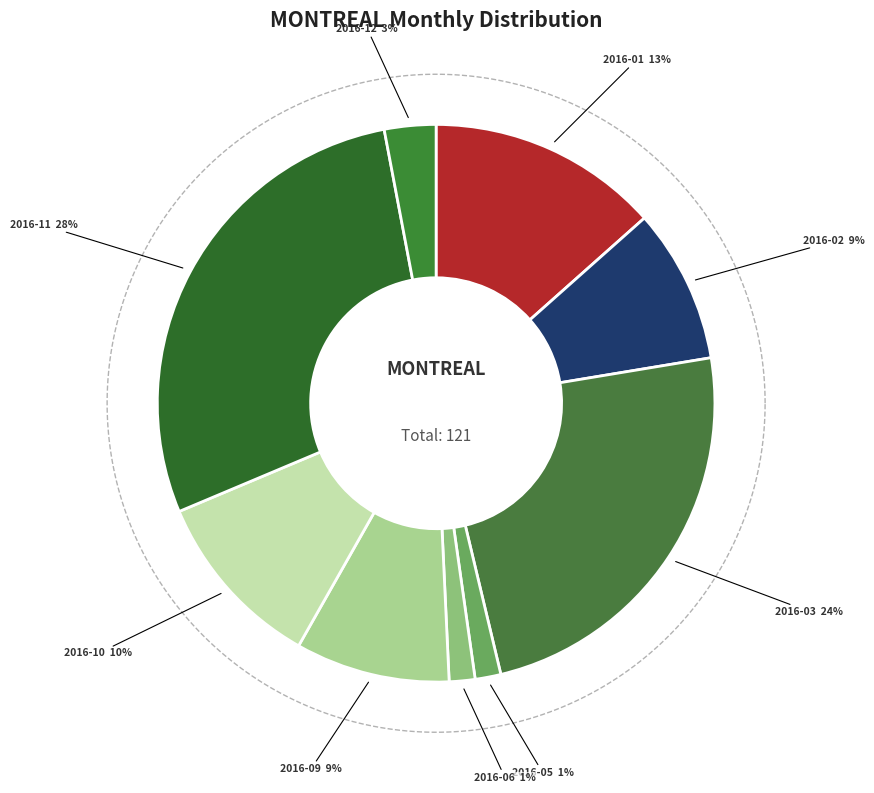

Rank the categories by value from highest to lowest.

2016-11, 2016-03, 2016-01, 2016-10, 2016-02, 2016-09, 2016-12, 2016-05, 2016-06, 2016-04, 2016-07, 2016-08